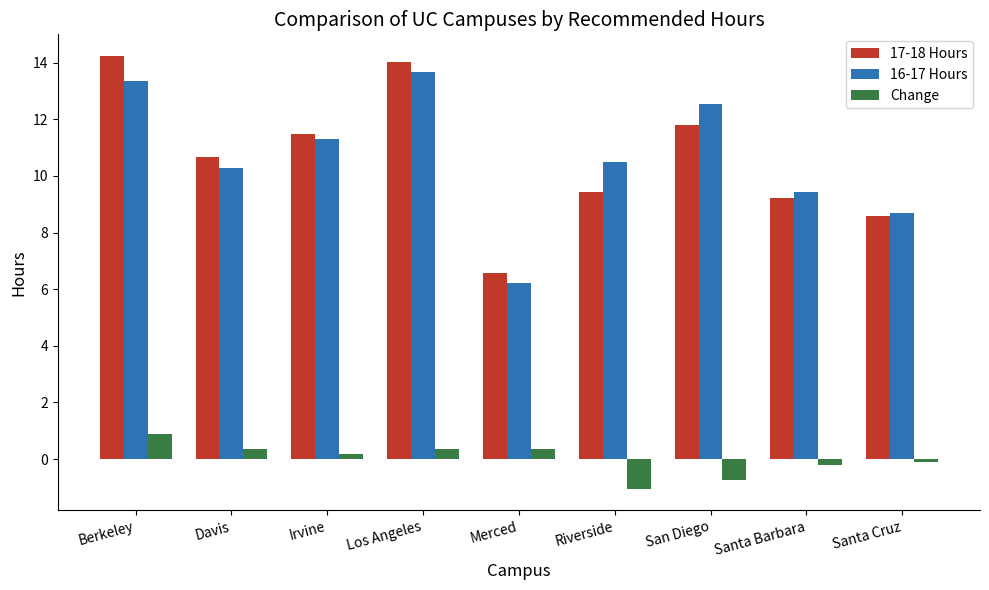

The value of 16-17 Hours at Santa Cruz is 8.7. True or false?

True